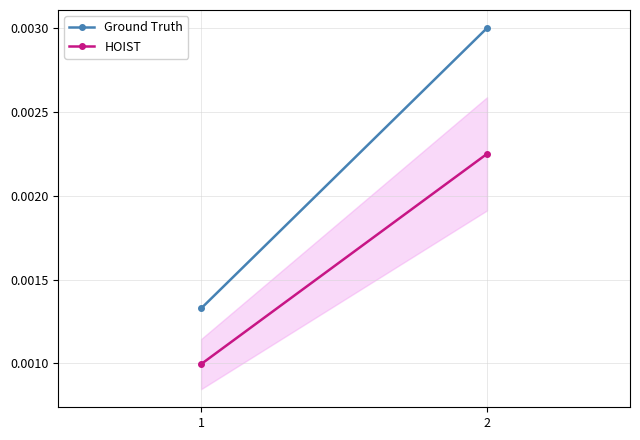

What are all the series names shown in the legend?

Ground Truth, HOIST